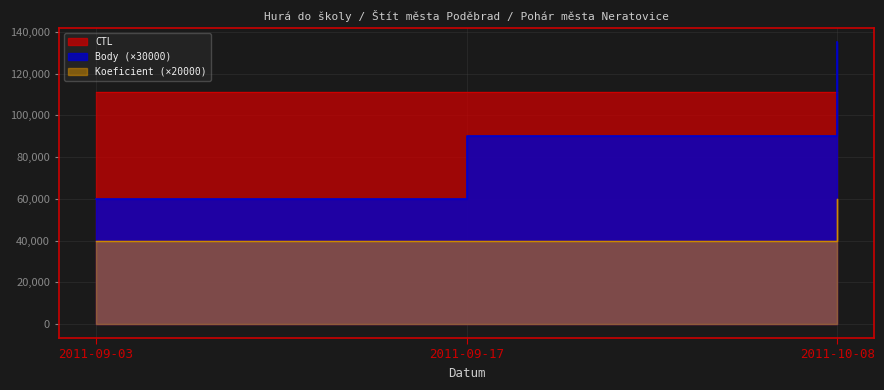

What position from the left is 2011-10-08?

3